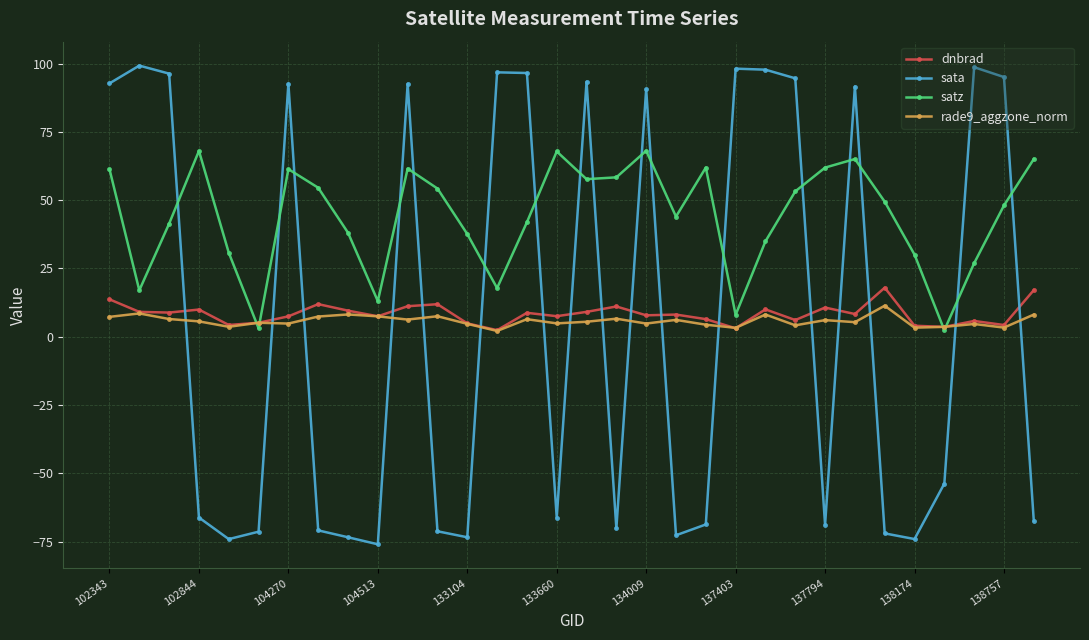

After their last crossing, which series has the higher values: sata or satz?

satz